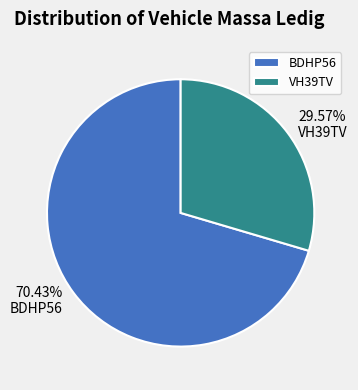

Between VH39TV and BDHP56, which is larger?

BDHP56